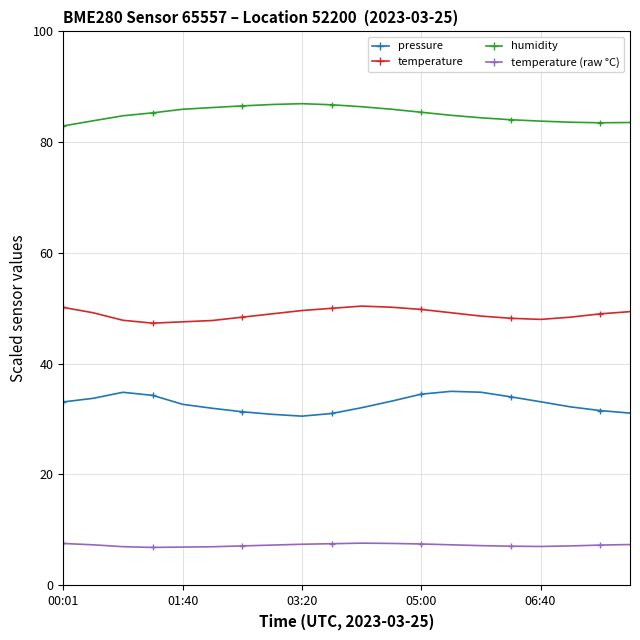

Which series has the largest total across all categories?

humidity